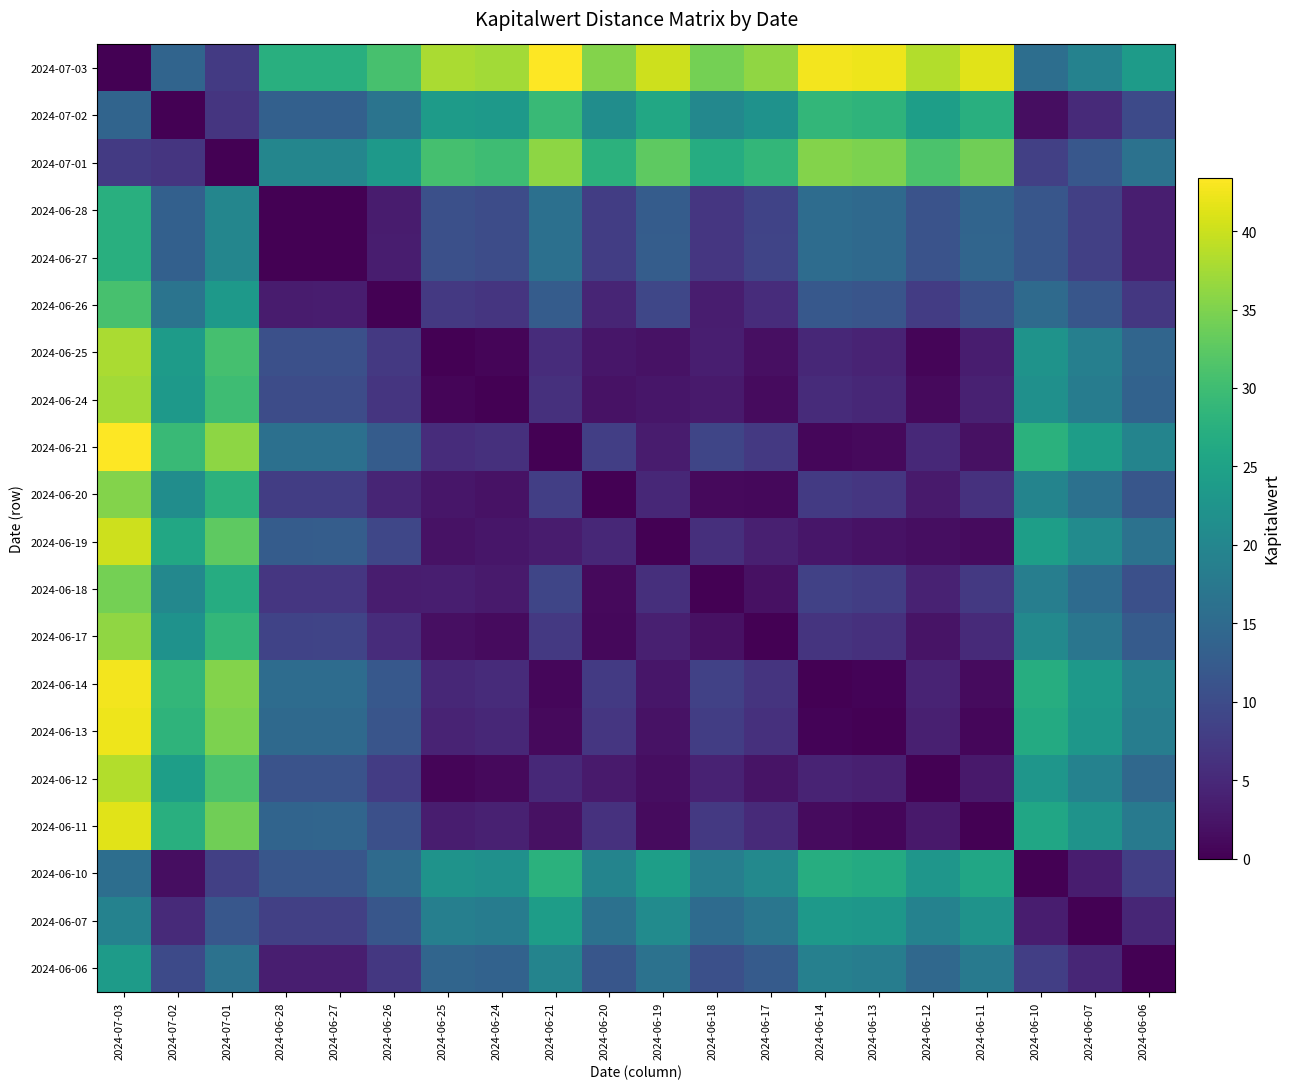

At how many categories does at least one series exceed 37?

9